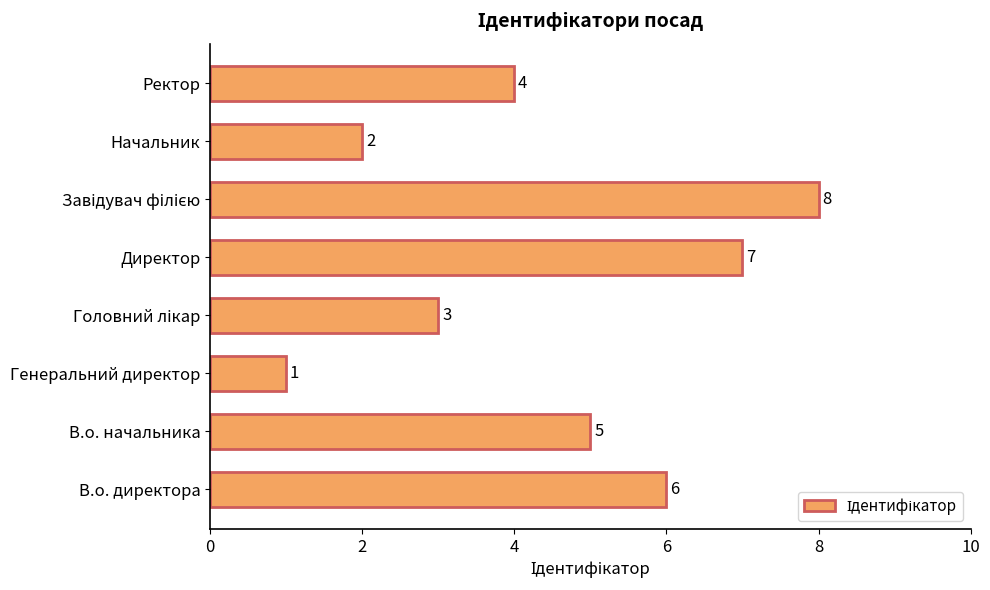

Count the number of categories in the chart.

8